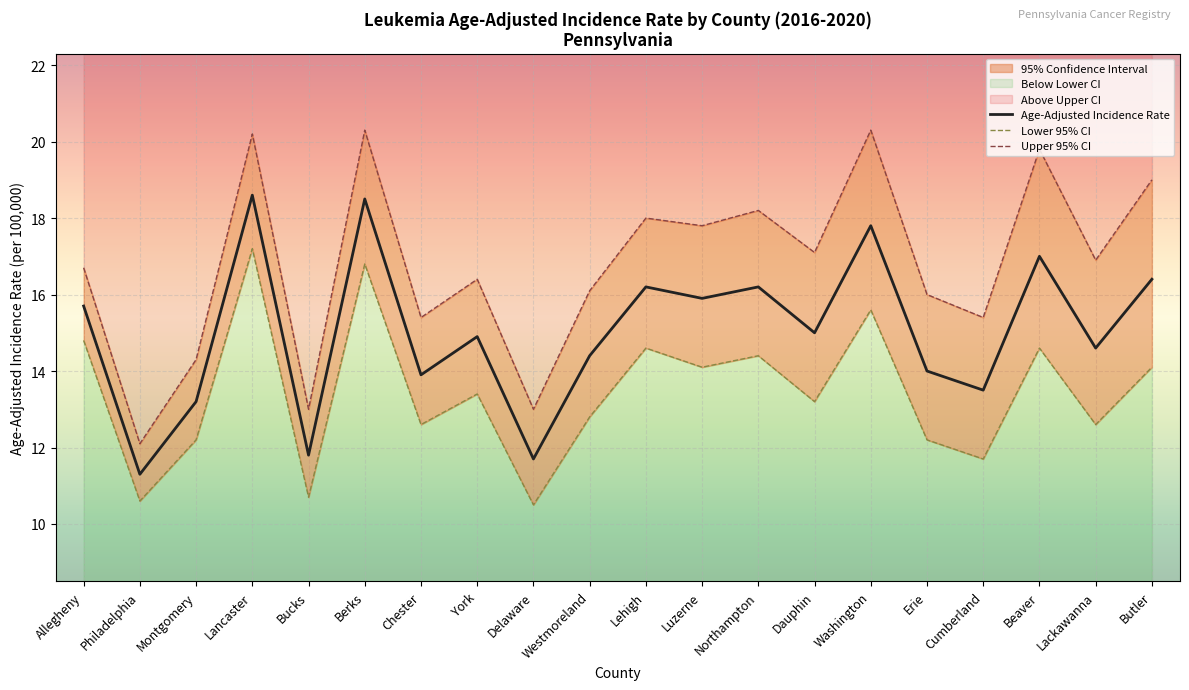

What is the maximum value shown in the chart?

20.3